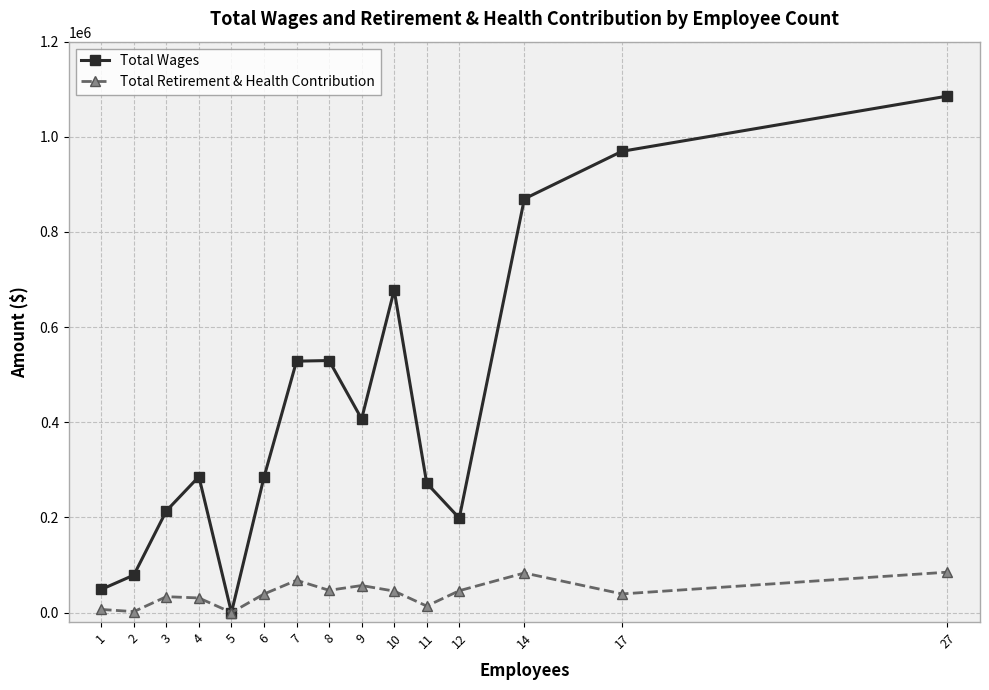

At how many categories does at least one series exceed 978599?

1